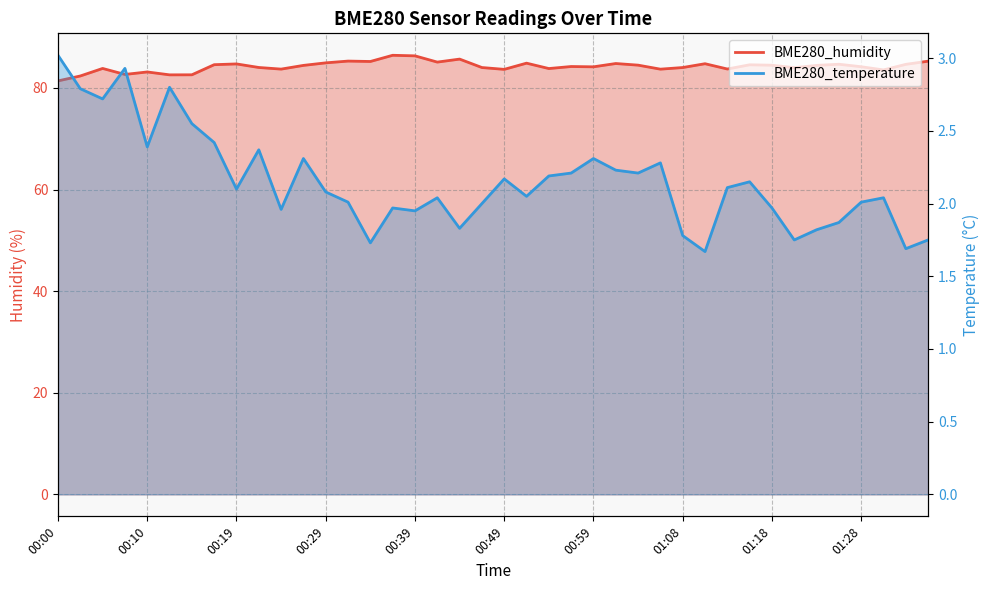

Which series has the largest total across all categories?

BME280_humidity